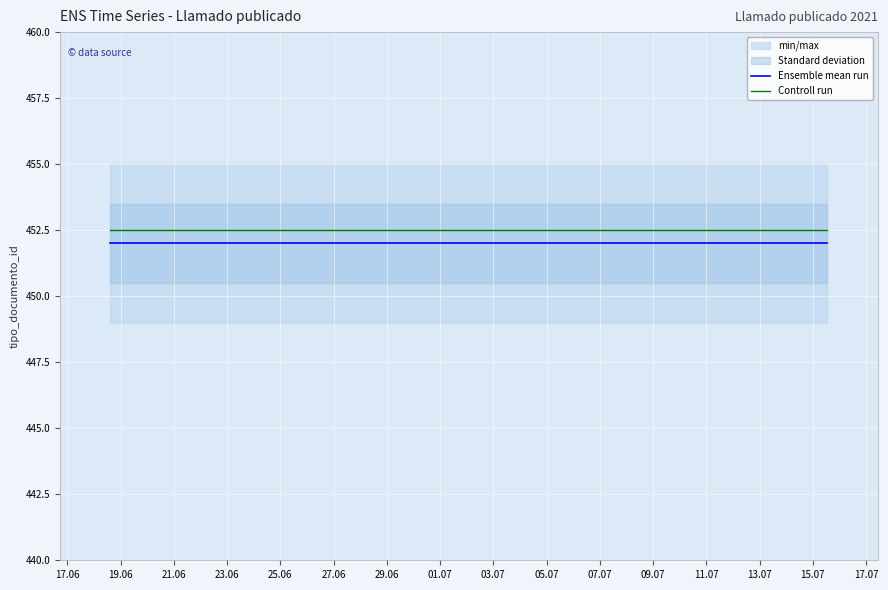

What is the lowest value of the Controll run series?

452.5